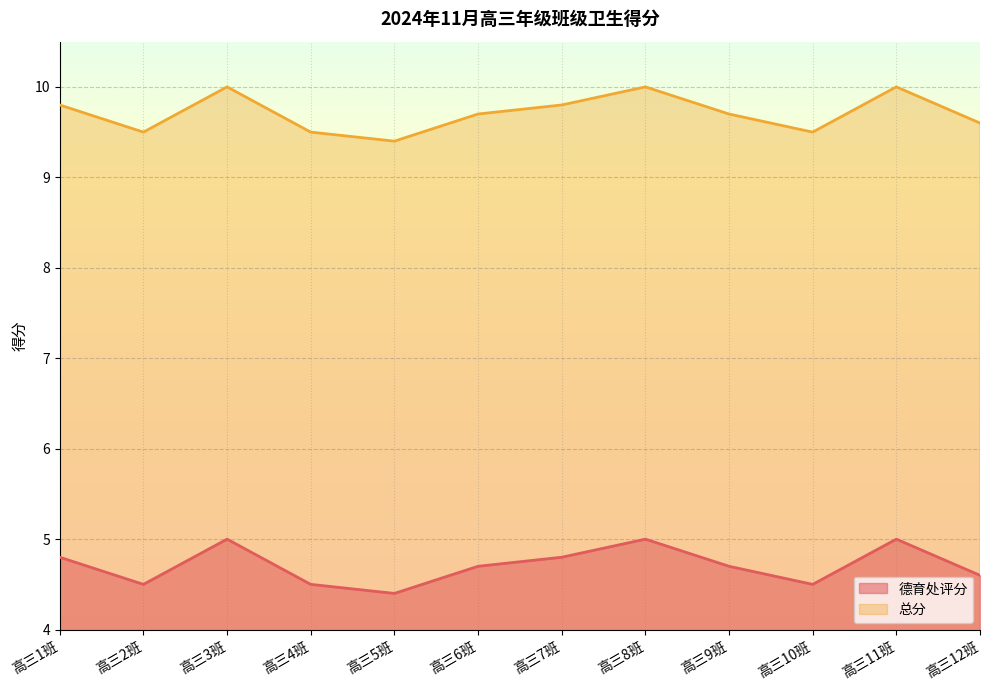

In 总分, how many points are higher than both neighbors (excluding endpoints)?

3